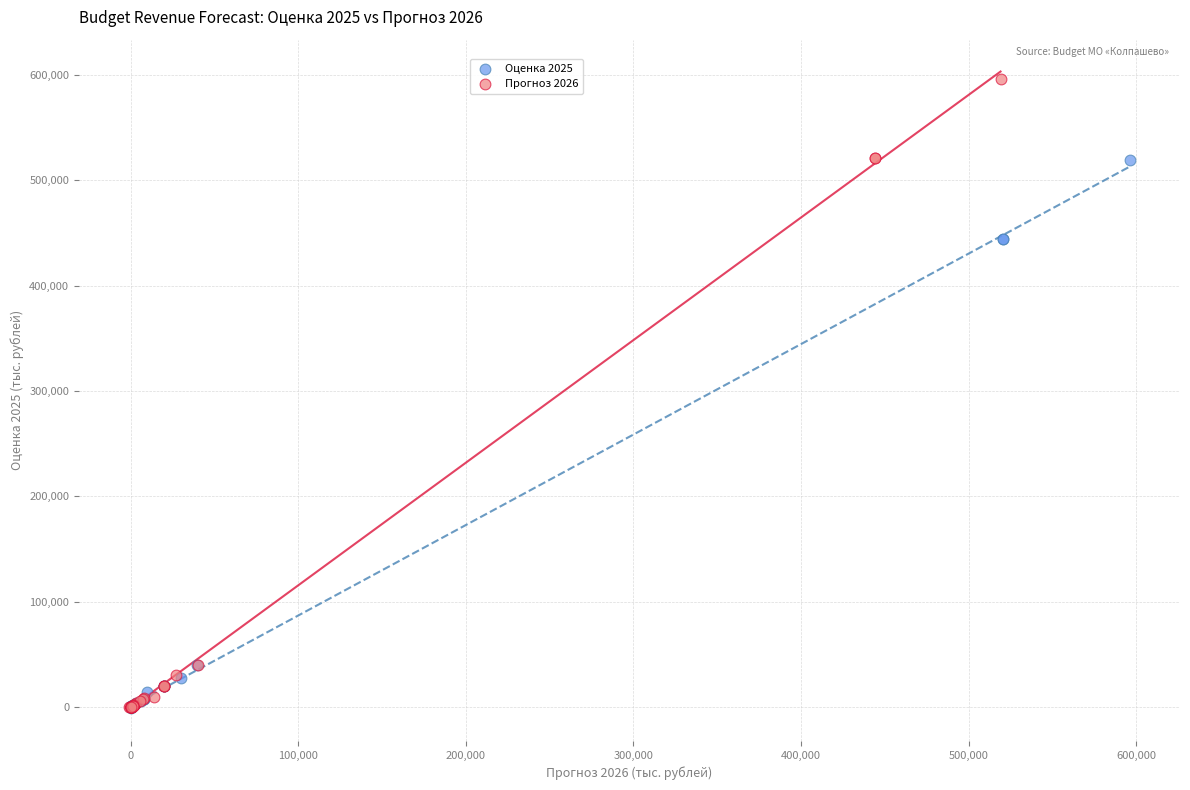

Which series has the largest Y range (max minus min)?

Прогноз 2026